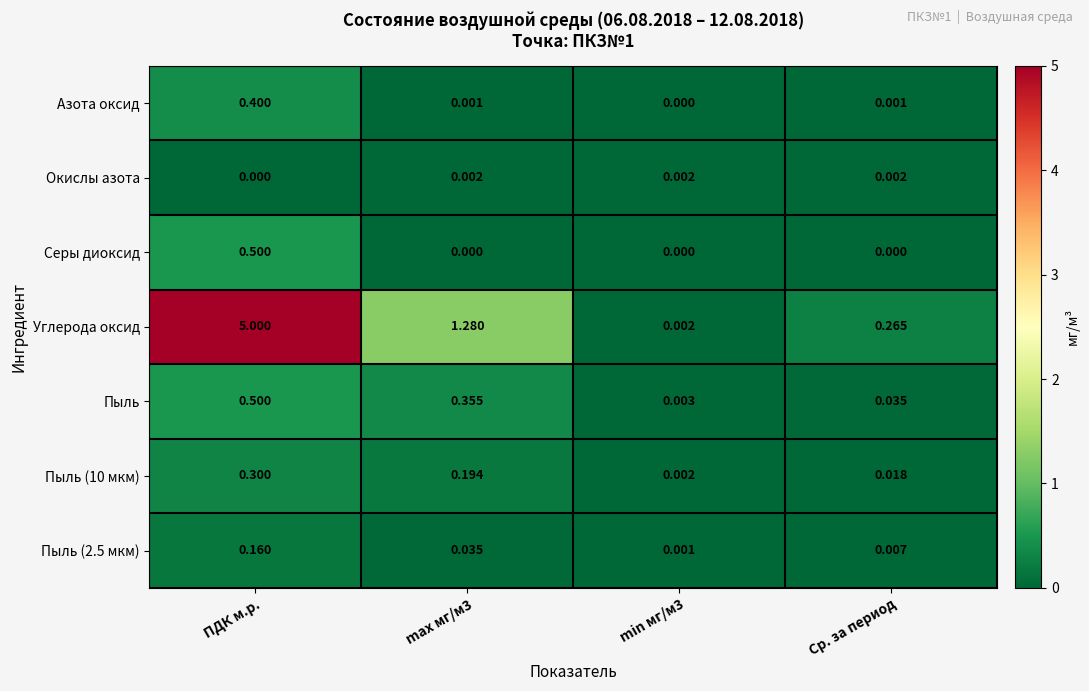

Which series has the widest spread of values?

Углерода оксид